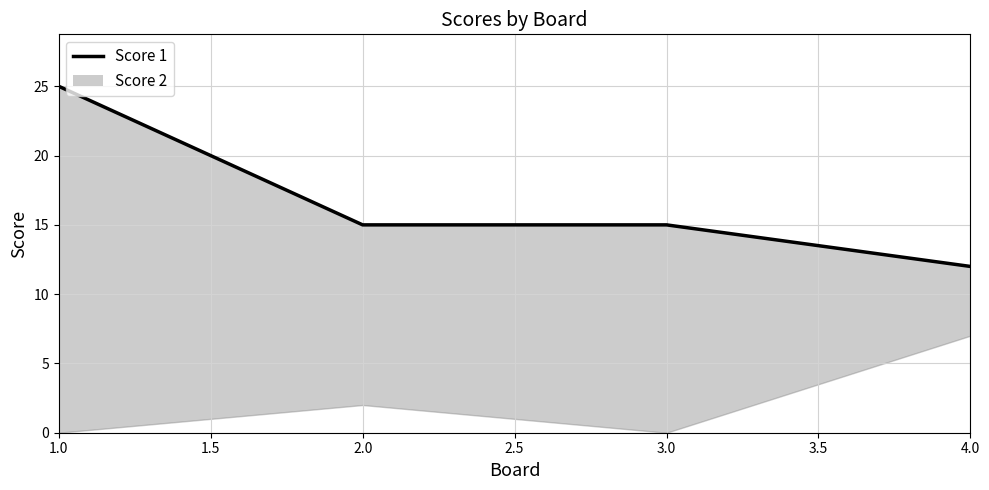

What is the difference between the maximum and second lowest values?

10